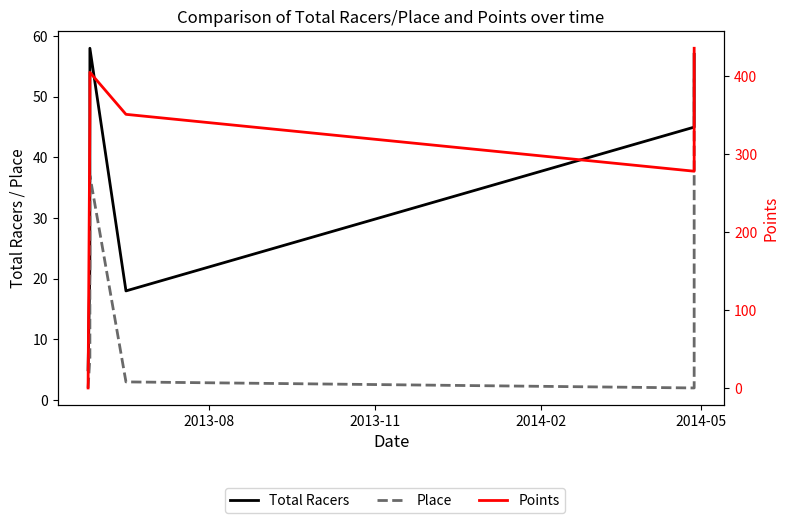

Which series ends up on top after the final intersection of Points and Place?

Points